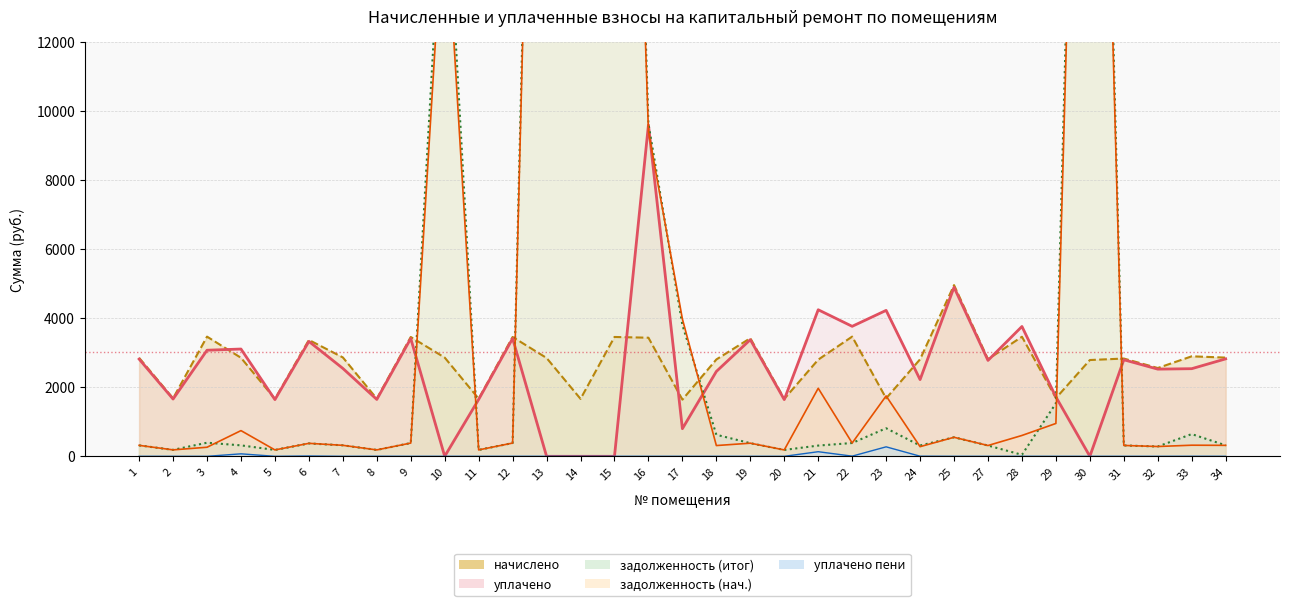

What value does the задолженность (итог) series have at 7?

318.1